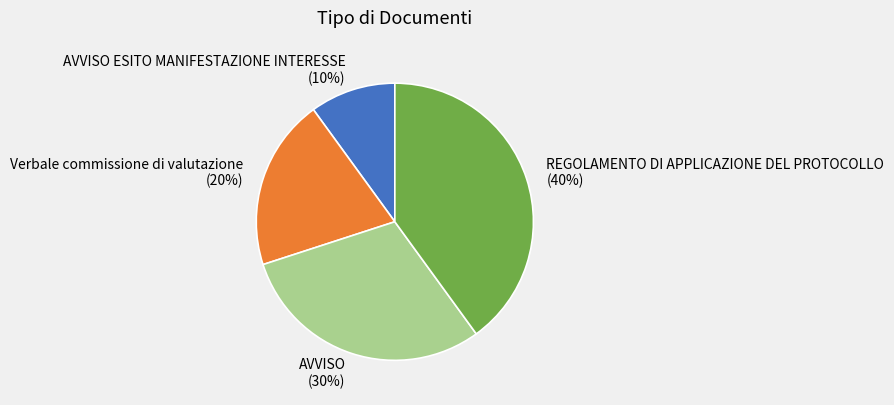

How many segments does this pie chart have?

4